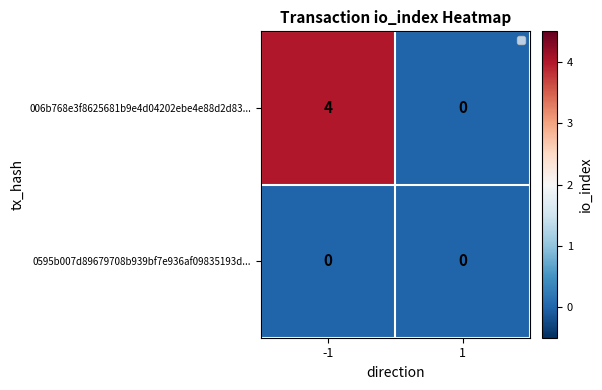

What is the difference between the highest and lowest values at -1?

4